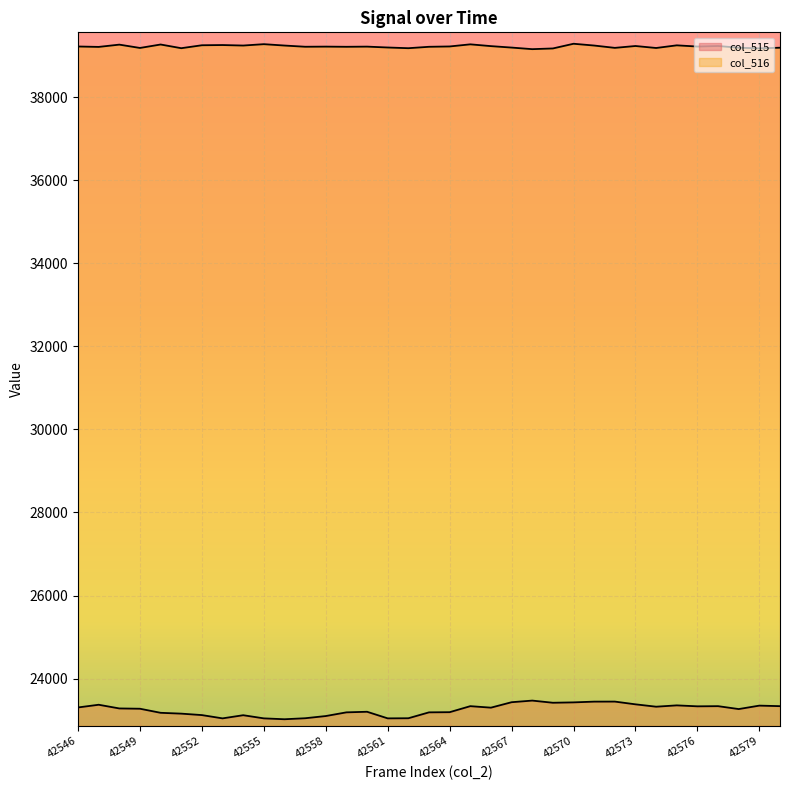

The value of col_515 at 42565 is 23337. True or false?

True